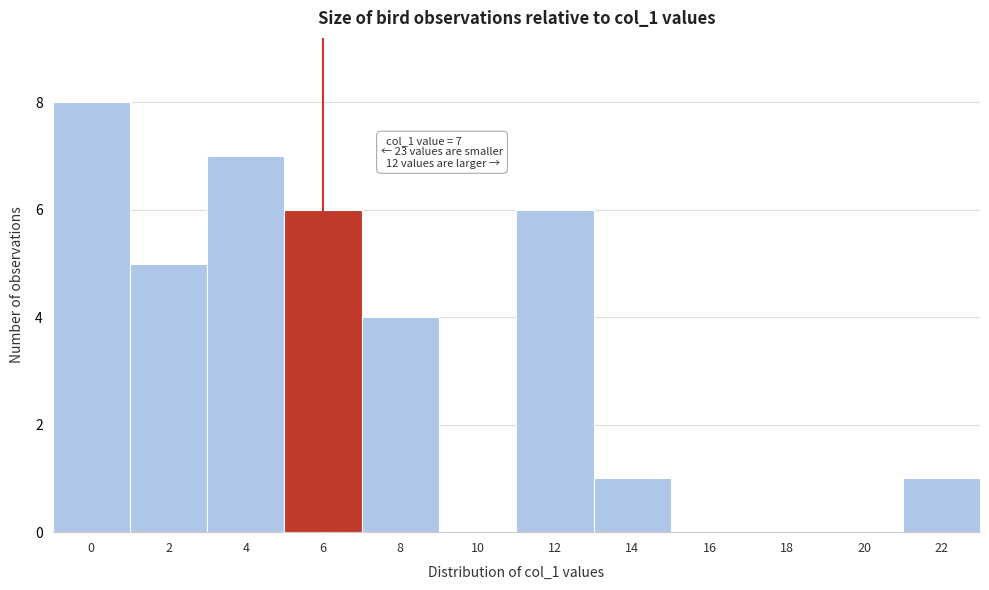

Reading left to right, transcribe all the data shown in this chart.

0=8	2=5	4=7	6=6	8=4	10=0	12=6	14=1	16=0	18=0	20=0	22=1